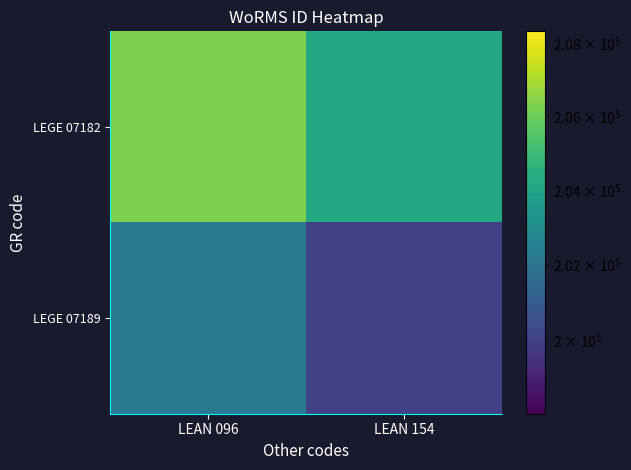

Which series has the largest total across all categories?

LEGE 07182